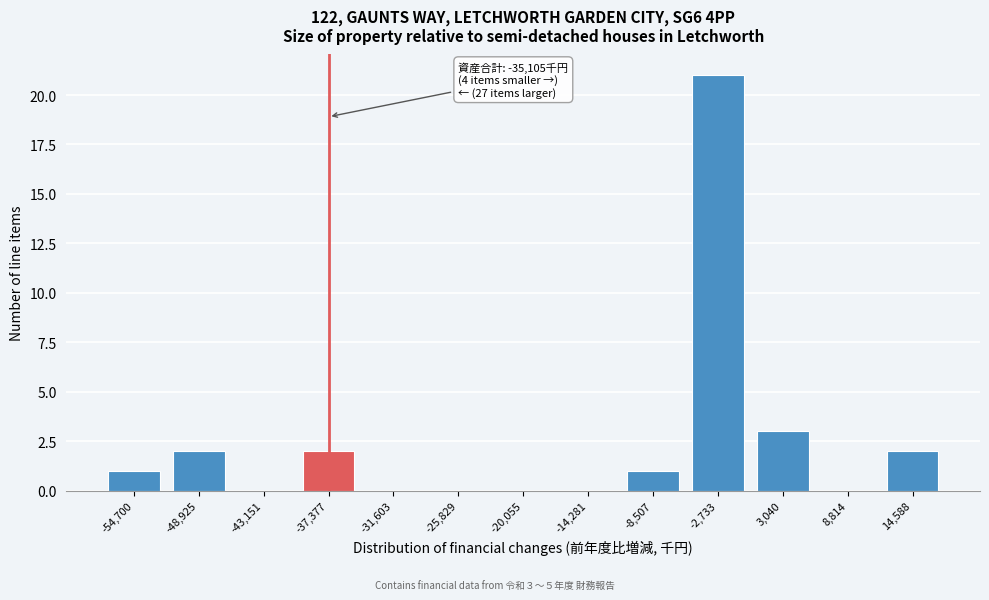

Reading right to left, extract all data points from this chart.

14,588=2	8,814=0	3,040=3	-2,733=21	-8,507=1	-14,281=0	-20,055=0	-25,829=0	-31,603=0	-37,377=2	-43,151=0	-48,925=2	-54,700=1